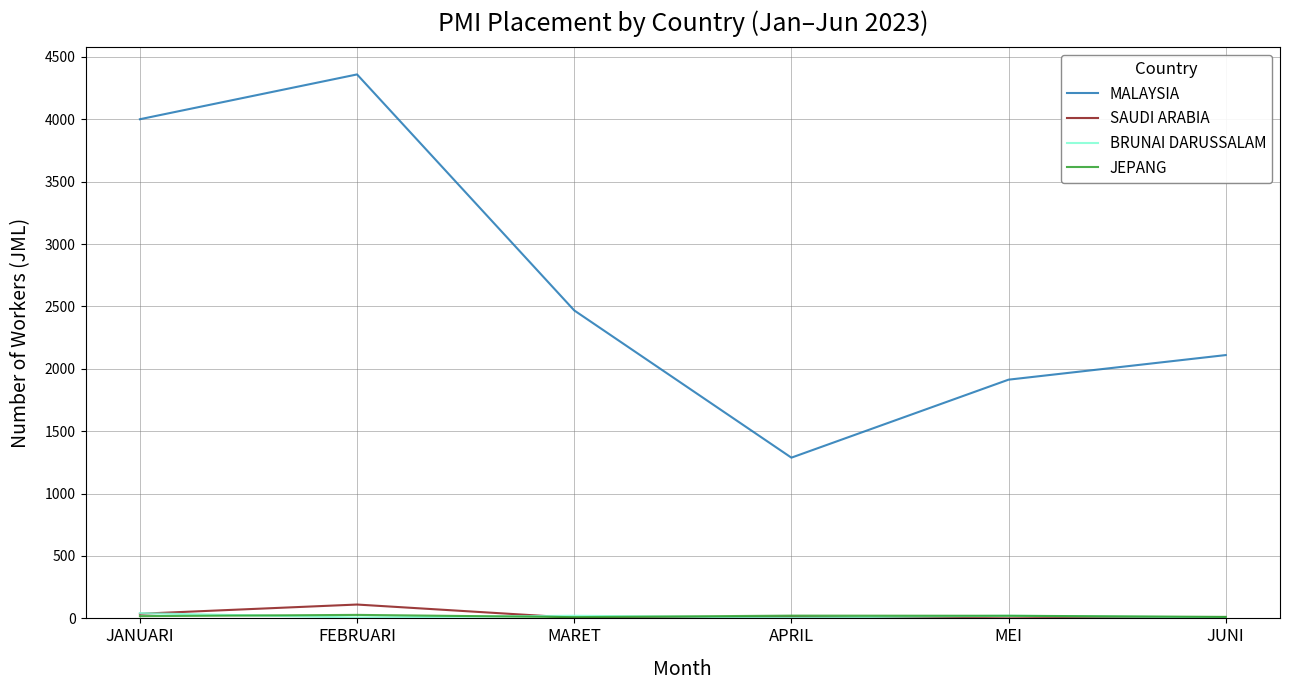

What is the sum of the SAUDI ARABIA values at FEBRUARI and JUNI?

122